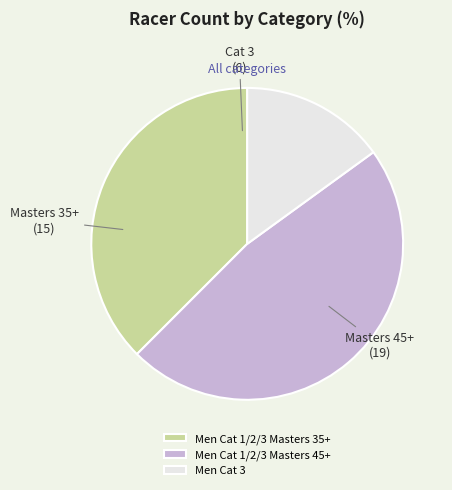

Does any single category account for the majority?

No